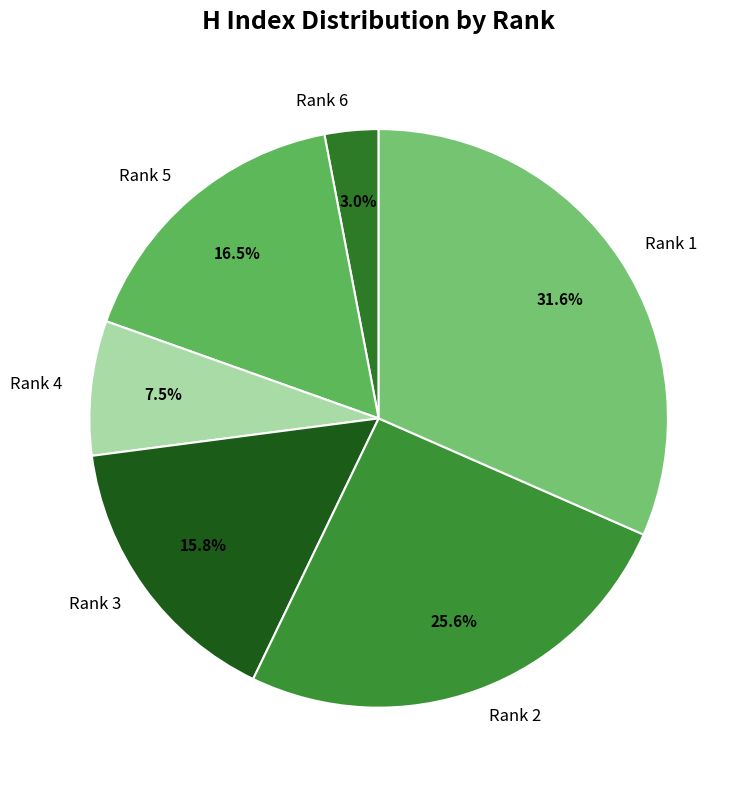

Does any single category account for the majority?

No